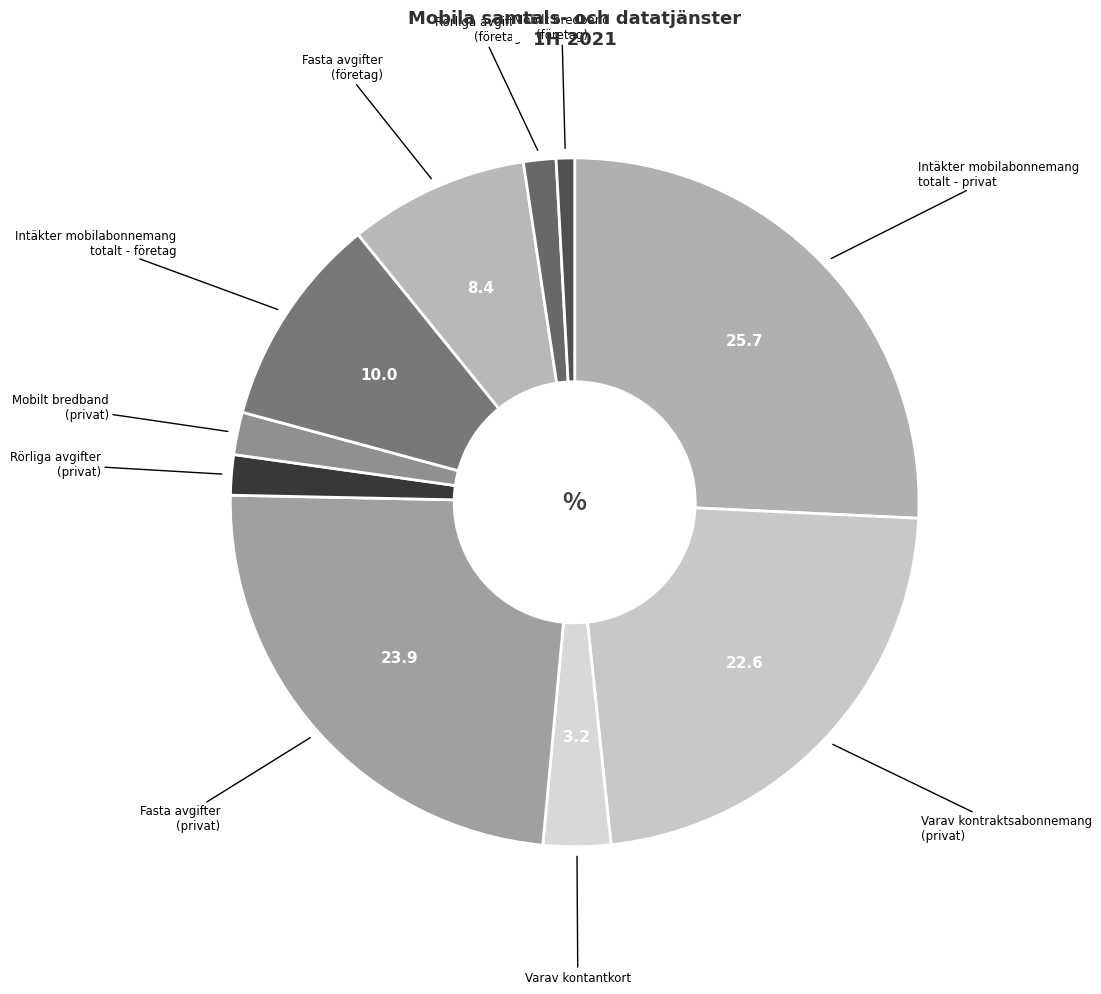

Count the number of slices in the pie.

10